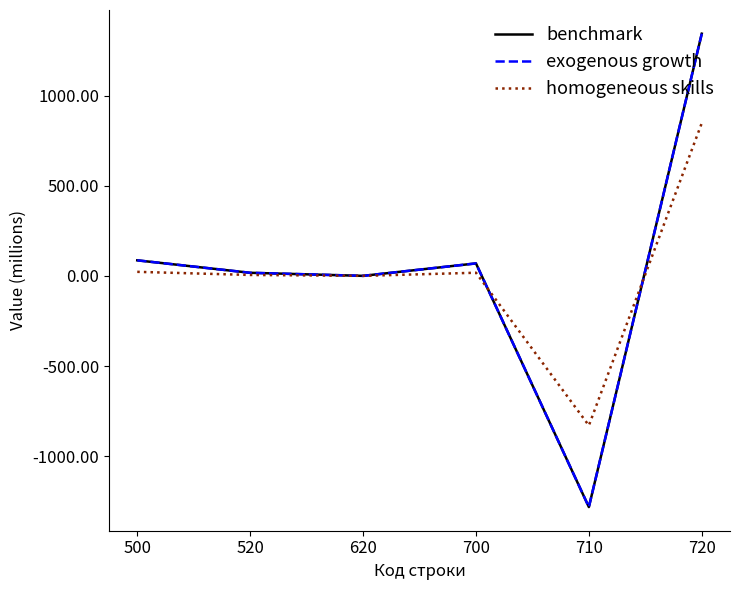

Does the chart display data point markers on the line(s)?

No